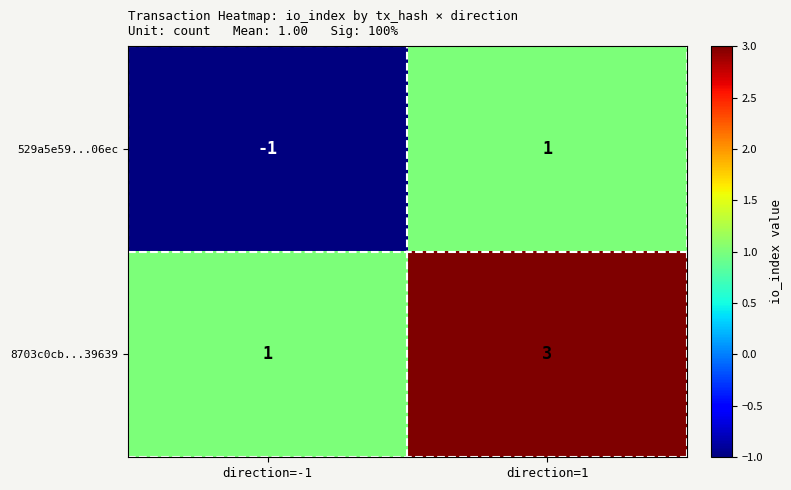

Which category has the highest value in the 8703c0cb...39639 series?

direction=1